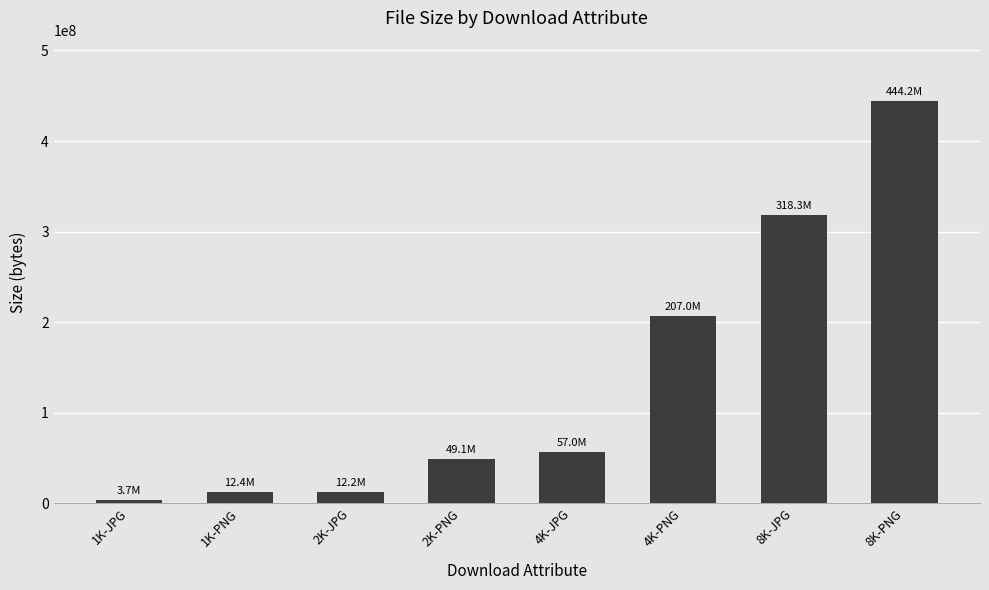

What is the sum of all values?

1103948293